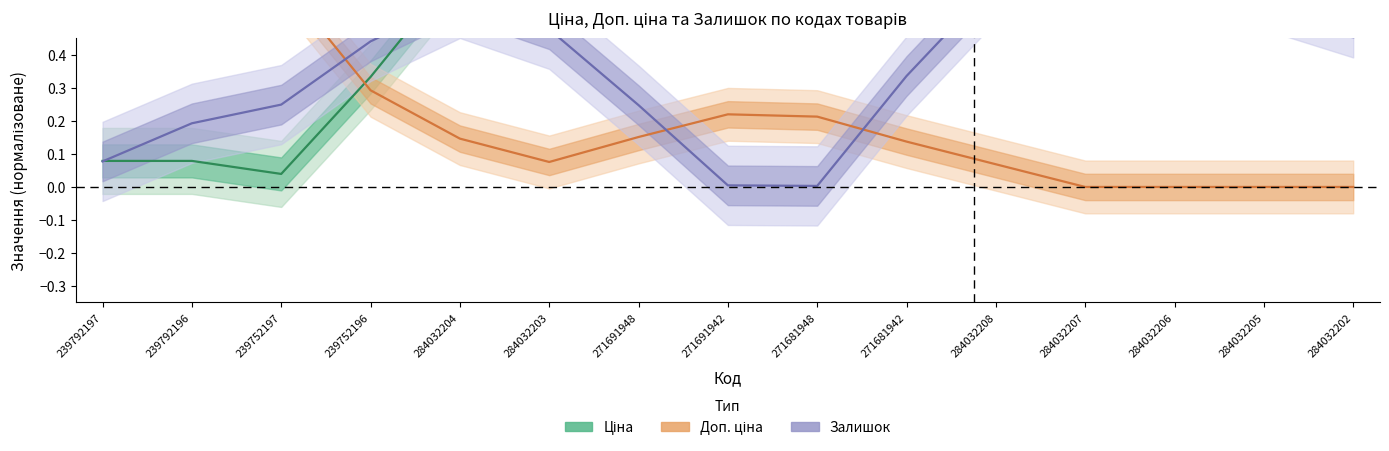

True or false: Залишок has a value of 0.6 at 271681942.

False